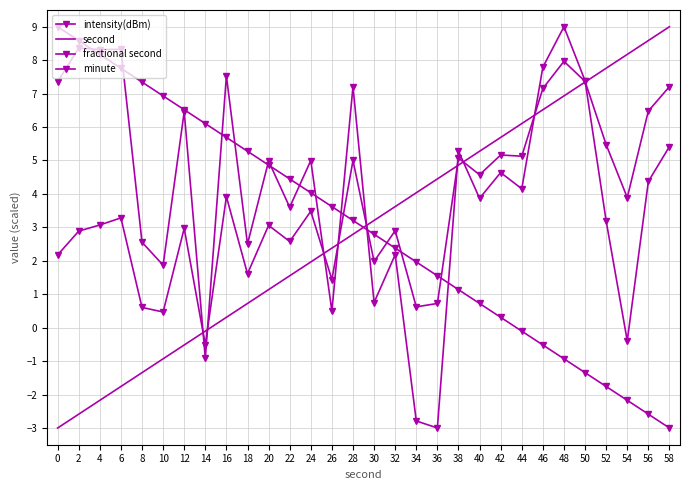

At how many categories does at least one series exceed 6?

18